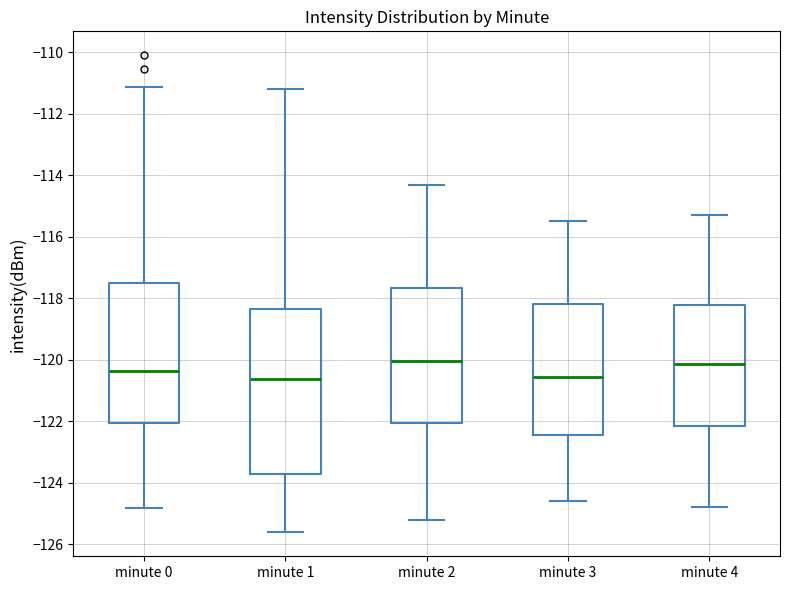

Reading left to right, read every box against the y-axis: the position of its median line, the range the box covers, and the ends of its whiskers. The values are not printed on the chart, so give them approximately, as read against the axis.

minute 0: median -120.4, box -122.0 to -117.4, whiskers -124.8 to -111.2
minute 1: median -120.6, box -123.6 to -118.4, whiskers -125.6 to -111.2
minute 2: median -120.0, box -122.0 to -117.6, whiskers -125.2 to -114.2
minute 3: median -120.6, box -122.4 to -118.2, whiskers -124.6 to -115.4
minute 4: median -120.2, box -122.2 to -118.2, whiskers -124.8 to -115.2